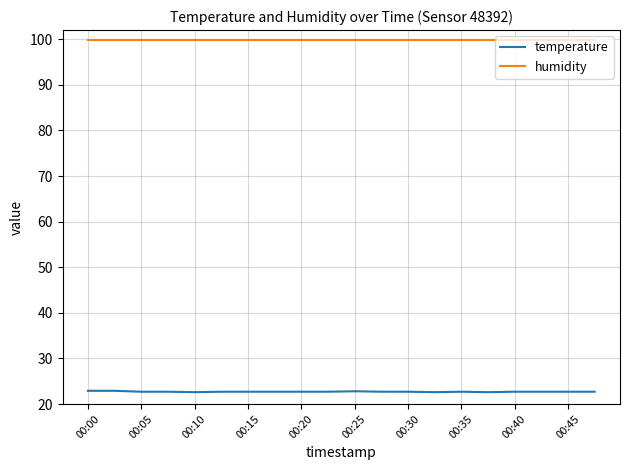

What is the minimum value shown in the chart?

22.6